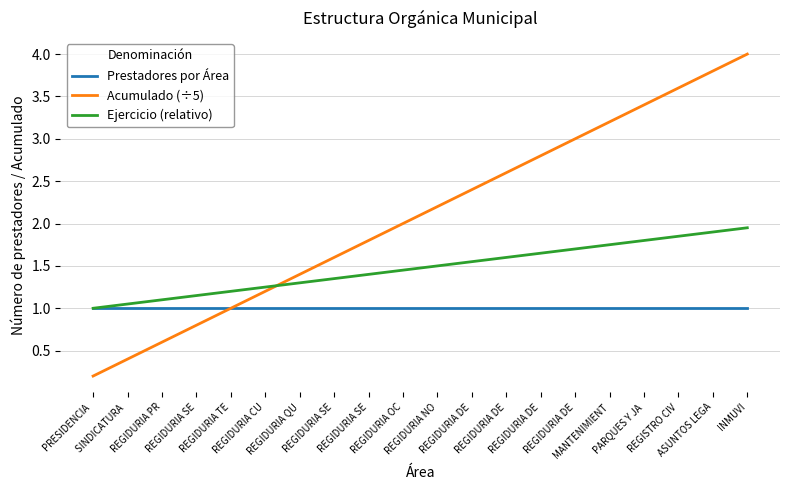

What are all the series names shown in the legend?

Prestadores por Área, Acumulado (÷5), Ejercicio (relativo)